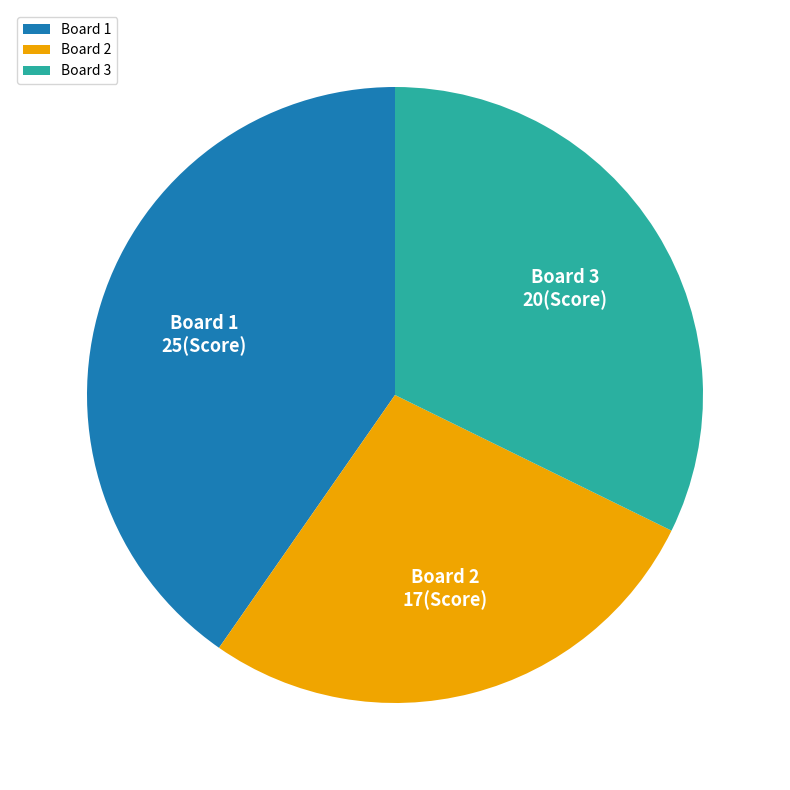

Is it true that Board 2 is 20% of the pie?

False